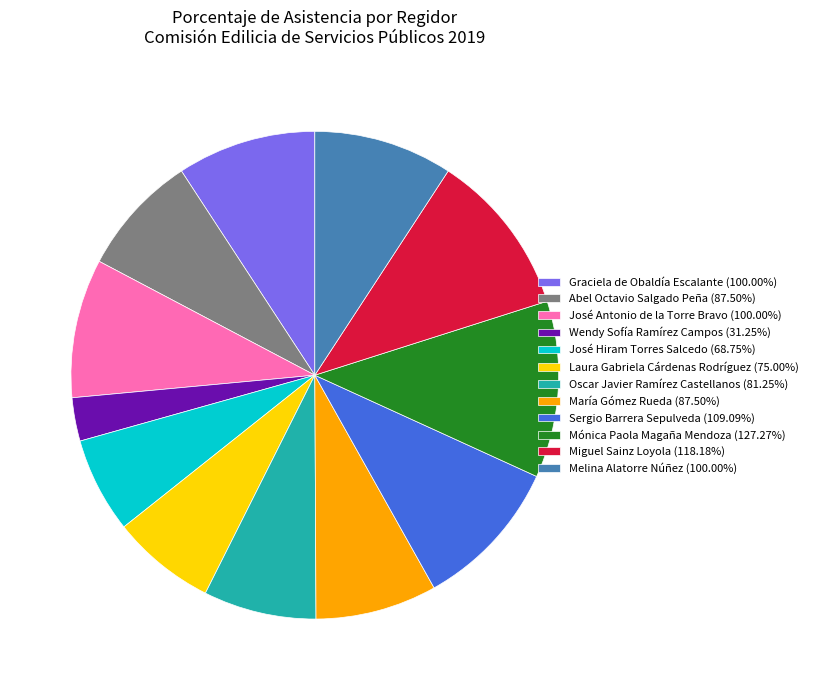

Between María Gómez Rueda and Sergio Barrera Sepulveda, which is larger?

Sergio Barrera Sepulveda